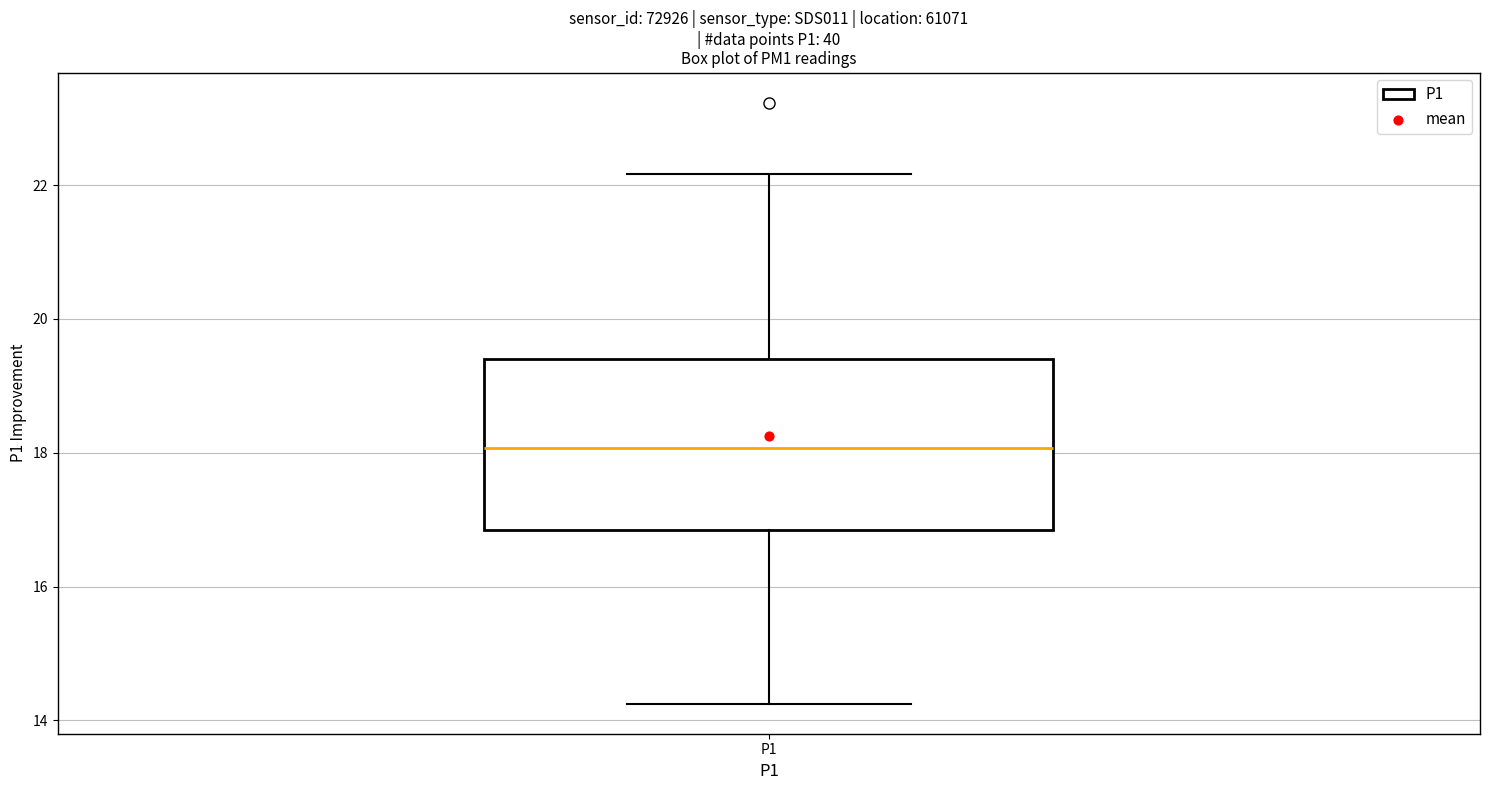

Transcribe this box plot: give where the median line is, the range the box spans, and where the two whiskers end, as read against the y-axis. The values are not printed on the chart, so give them approximately, as read against the axis.

median 18.0, box 16.8 to 19.4, whiskers 14.2 to 22.2